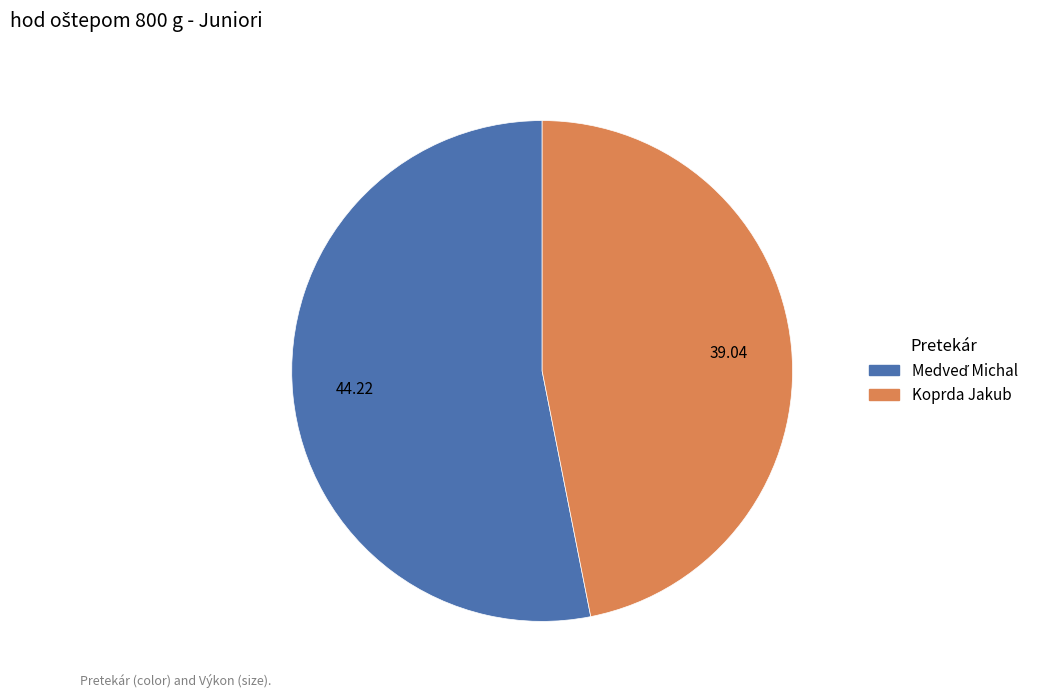

How many segments does this pie chart have?

2